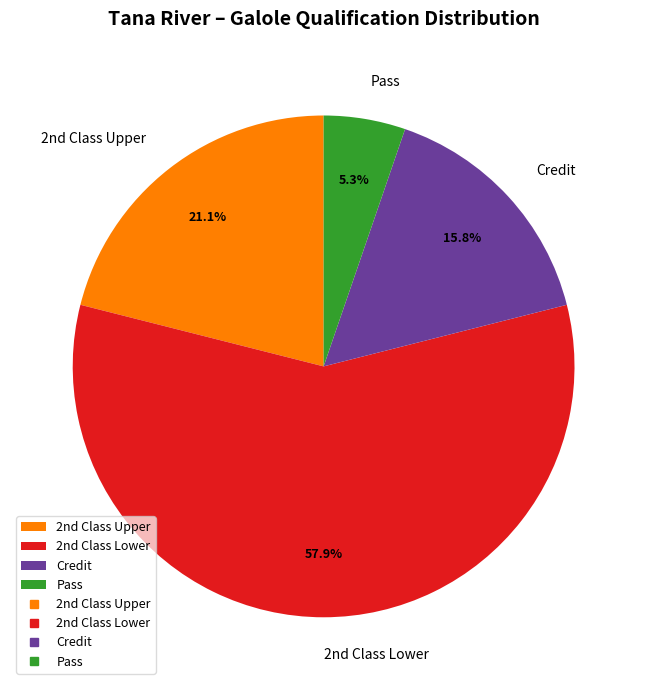

Which slice is the largest?

2nd Class Lower